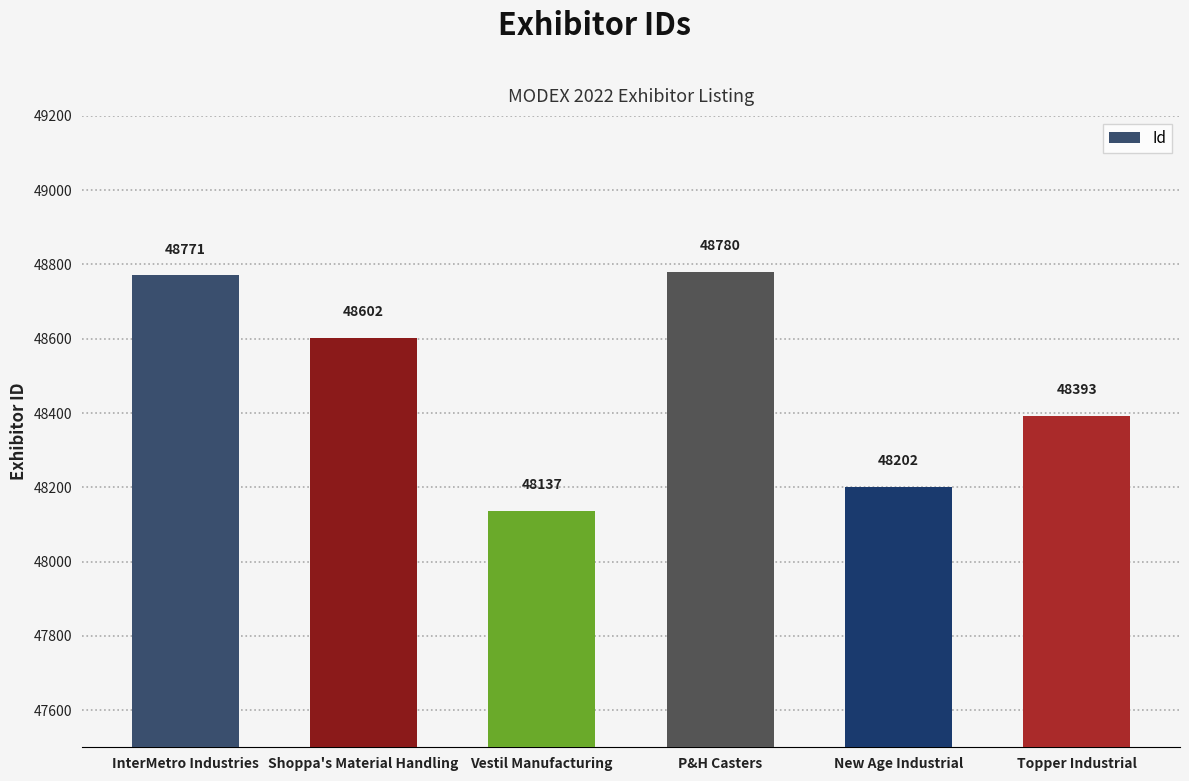

The value at Topper Industrial is 48393. True or false?

True